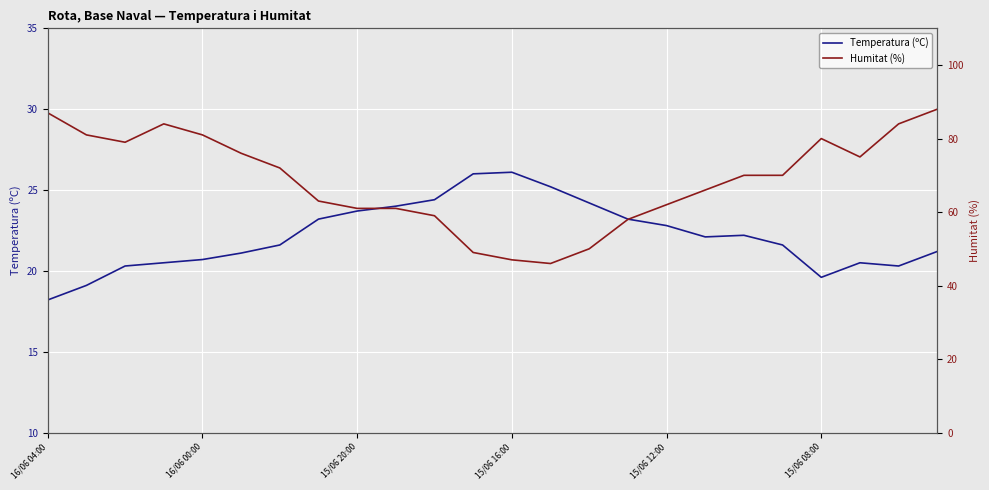

What is the difference between the maximum and minimum values in the Humitat (%) series?

42.0